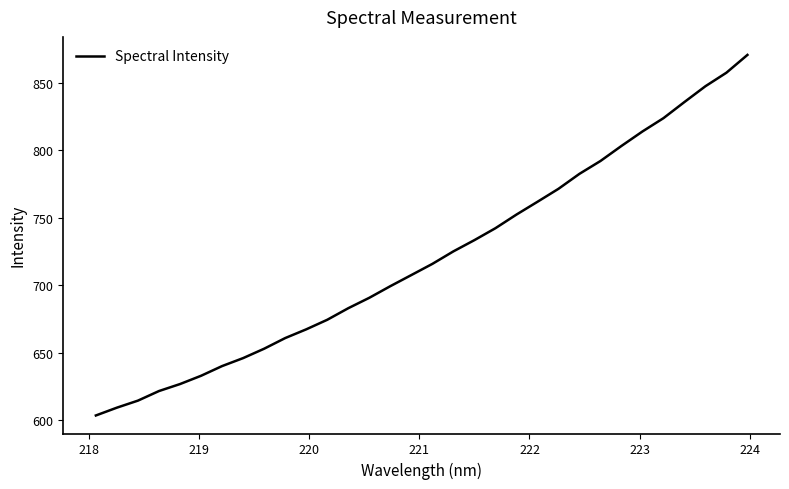

What is the minimum value shown in the chart?

603.7